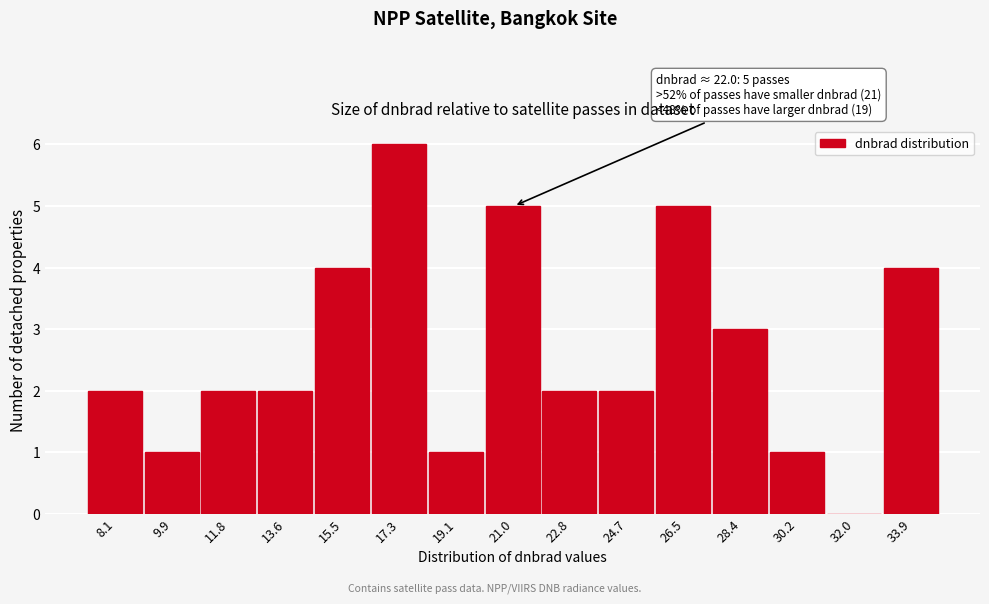

Reading left to right, list all the values displayed in this chart.

8.1=2	9.9=1	11.8=2	13.6=2	15.5=4	17.3=6	19.1=1	21.0=5	22.8=2	24.7=2	26.5=5	28.4=3	30.2=1	32.0=0	33.9=4